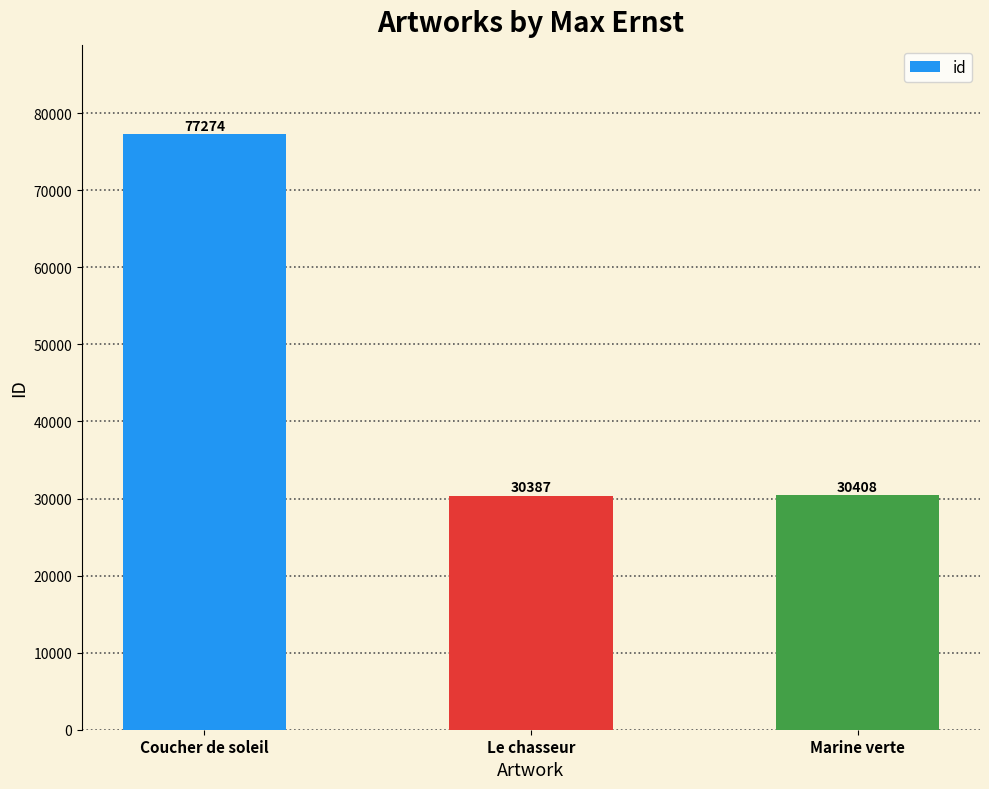

Approximately how many times larger is the value at Le chasseur compared to Marine verte?

1.0